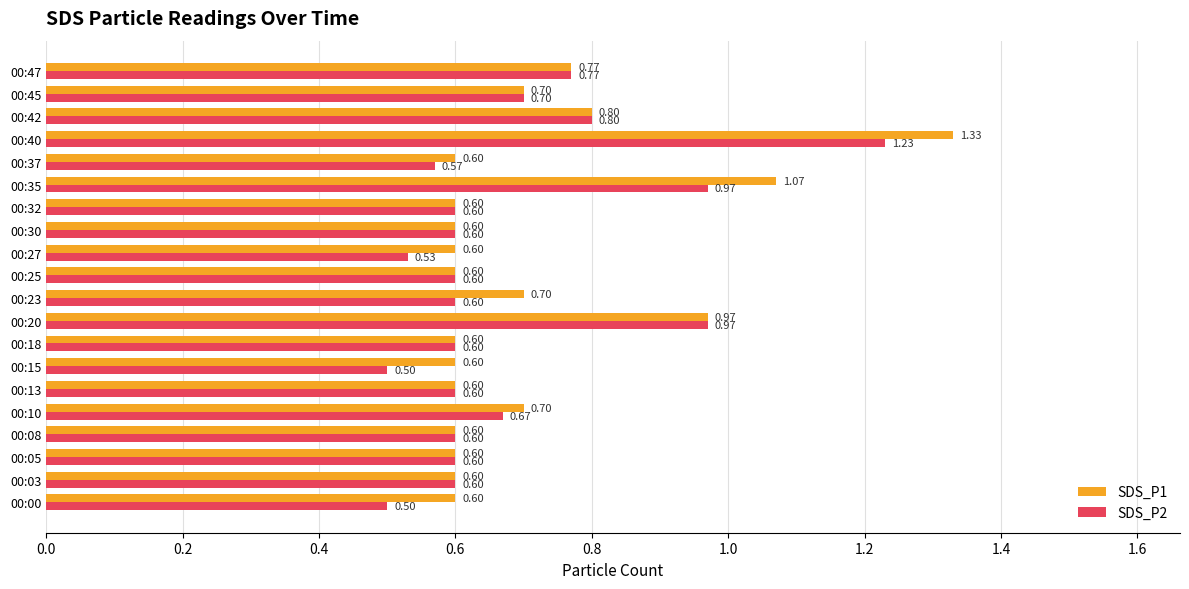

What is the sum of all SDS_P2 values?

13.6